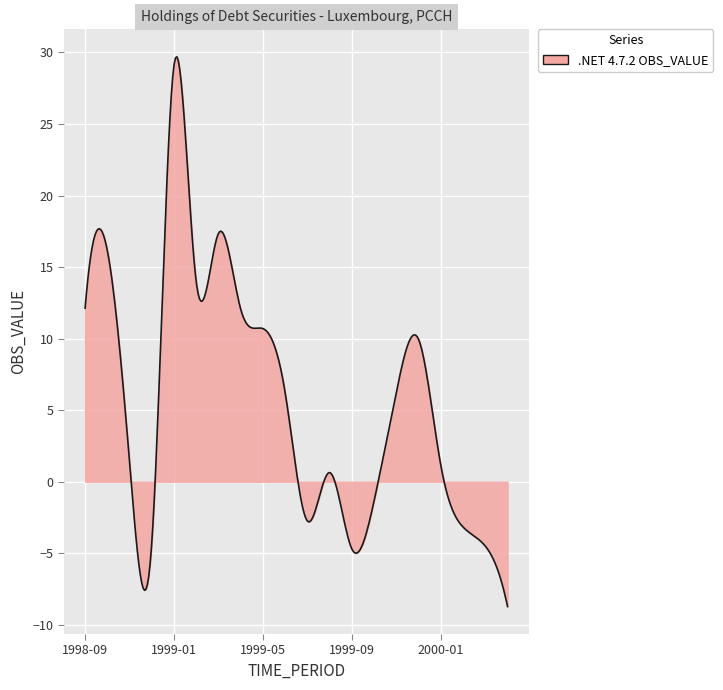

True or false: there are more than 2 points higher than both neighbors.

True